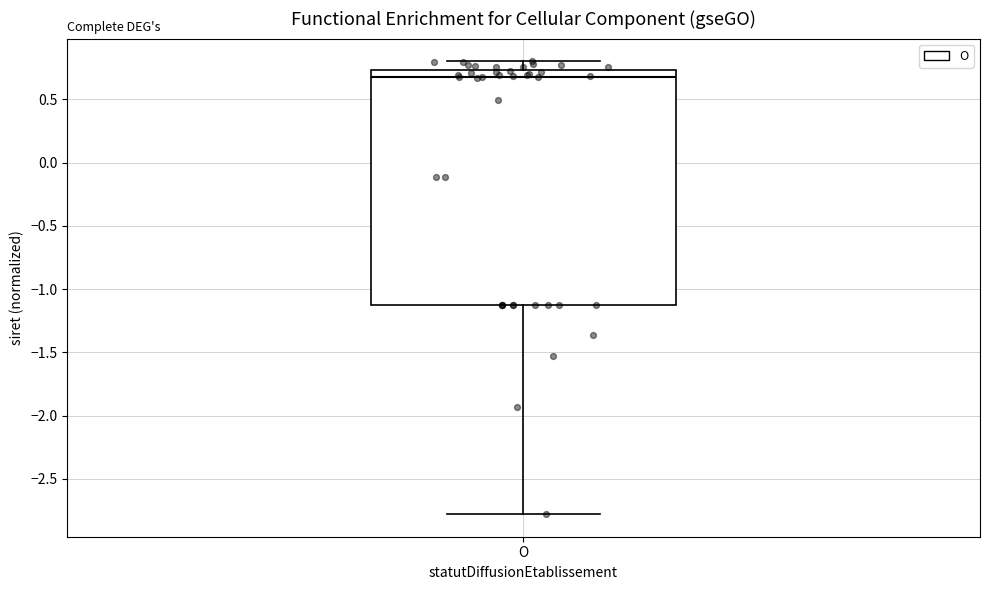

Read this box plot against the y-axis: the position of the median line, the range covered by the box, and the ends of both whiskers. The values are not printed on the chart, so give them approximately, as read against the axis.

median 0.70, box -1.10 to 0.75, whiskers -2.80 to 0.80